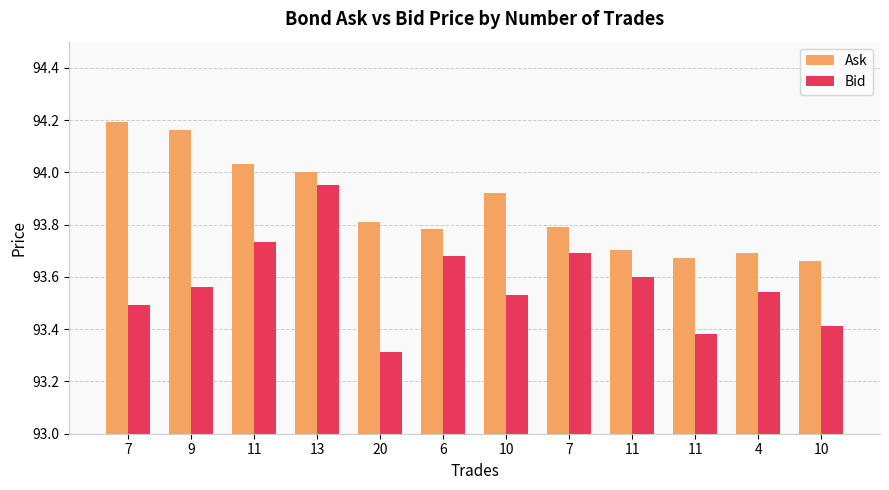

How many bars are there in total?

24